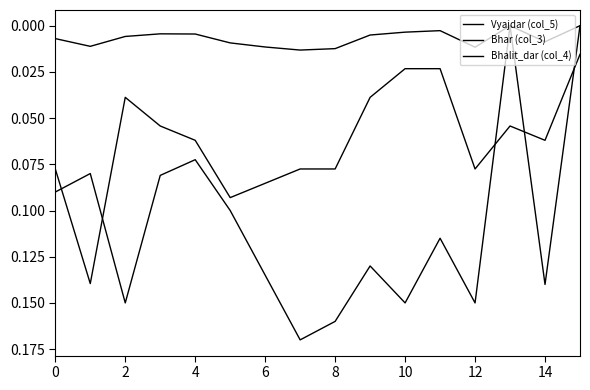

Rank the series by their average value, from lowest to highest.

Bhalit_dar (col_4), Bhar (col_3), Vyajdar (col_5)